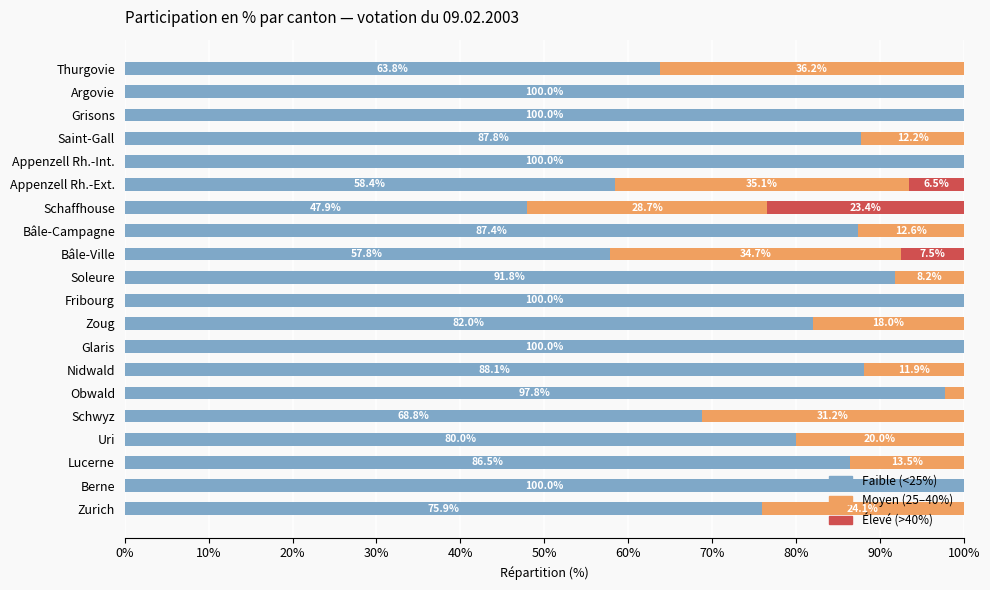

What is the total value across all series at Appenzell Rh.-Int.?

100.0